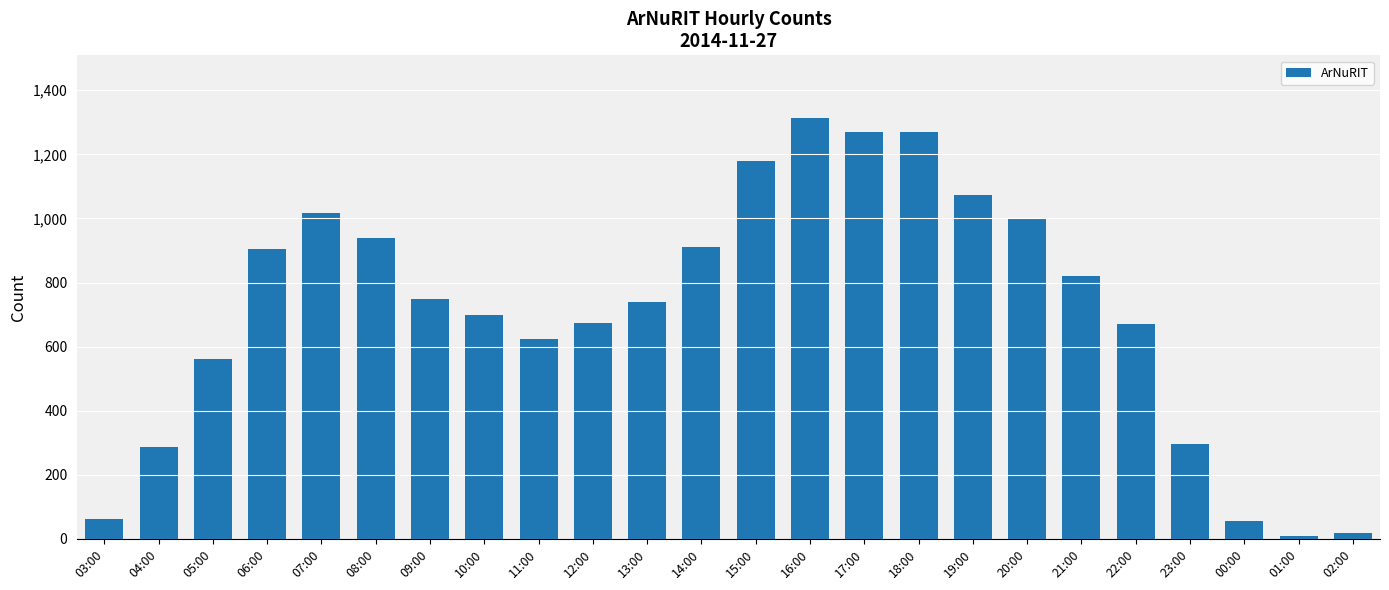

What is the label of the 9th bar from the left?

11:00